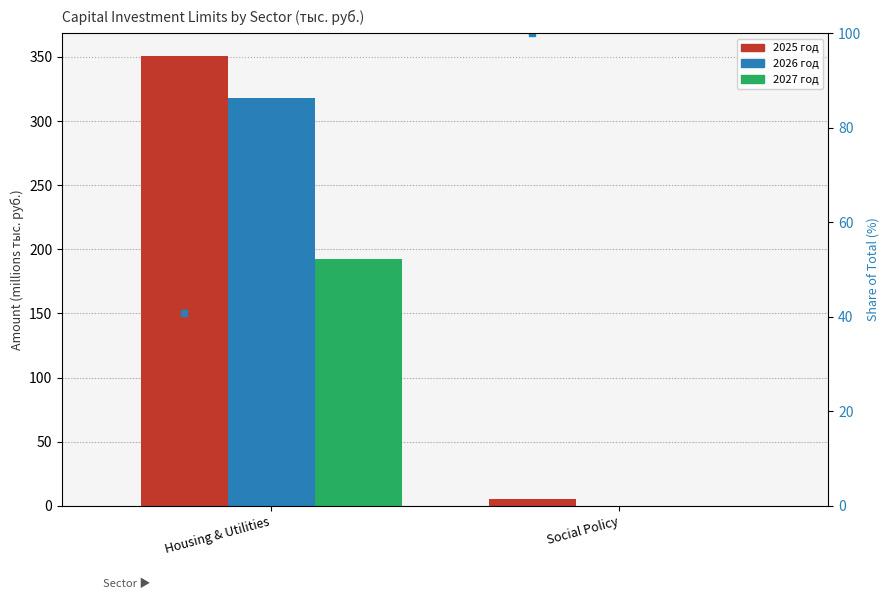

At which category is the sum across all series the highest?

Housing & Utilities